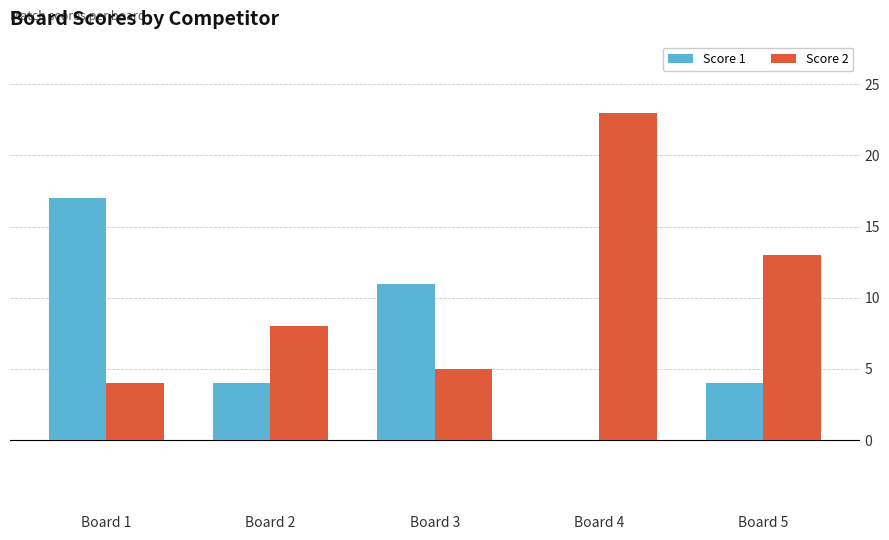

What is the sum of all Score 2 values?

53